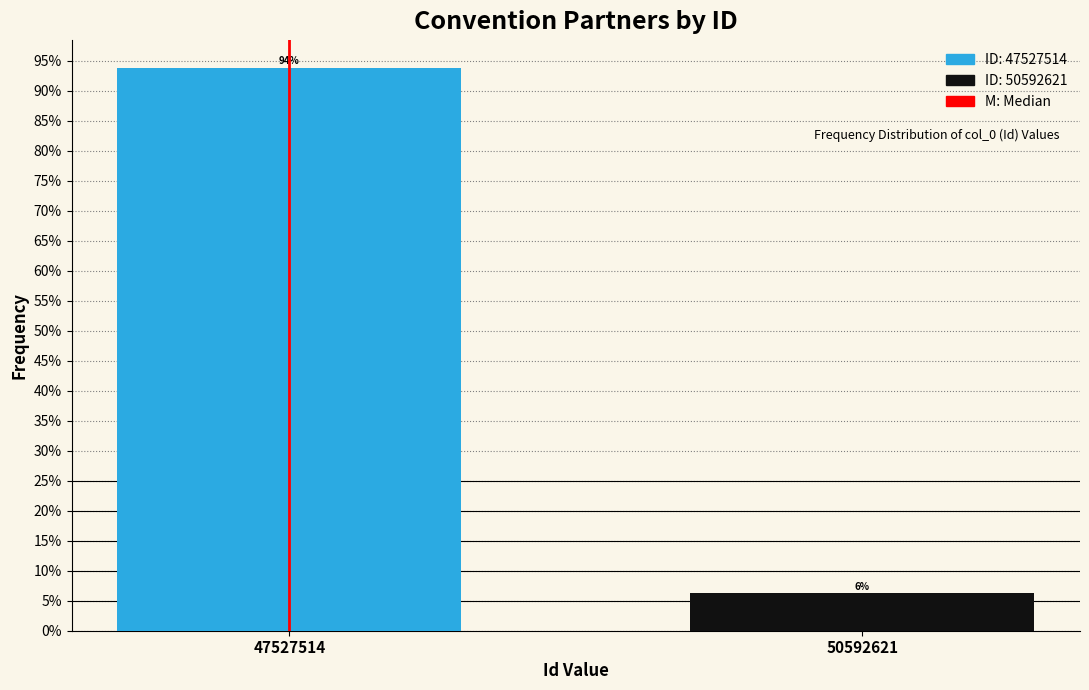

Between 50592621 and 47527514, which is larger?

47527514